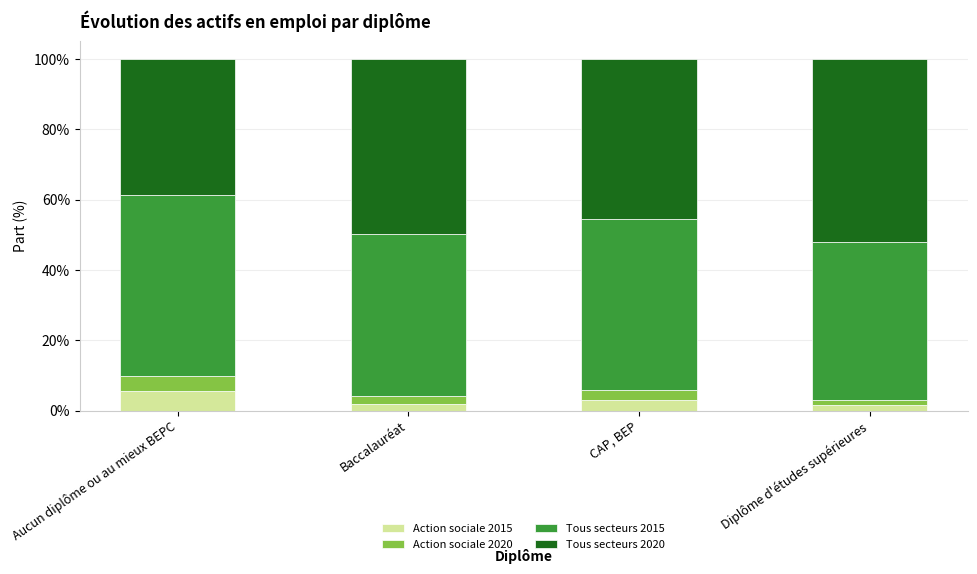

What is the difference between the maximum and second lowest values in the Action sociale 2015 series?

3.7